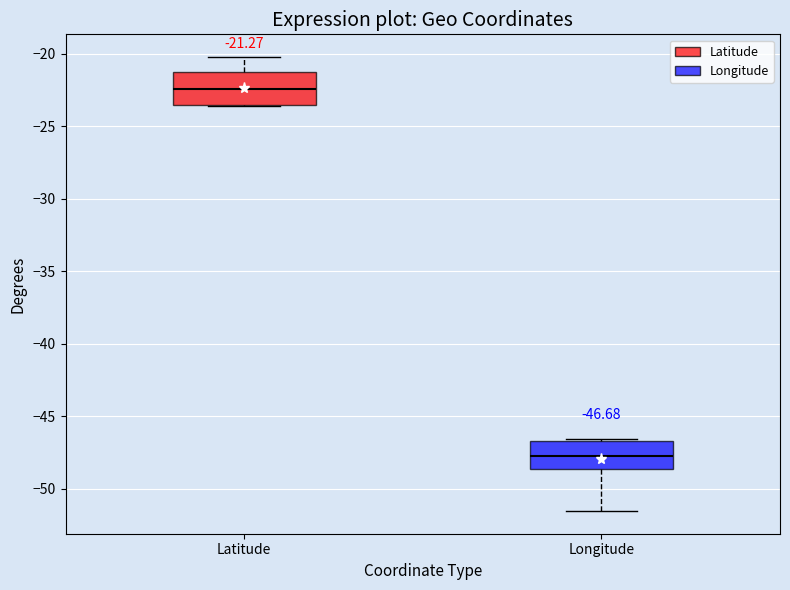

Which box has the highest median line?

Latitude